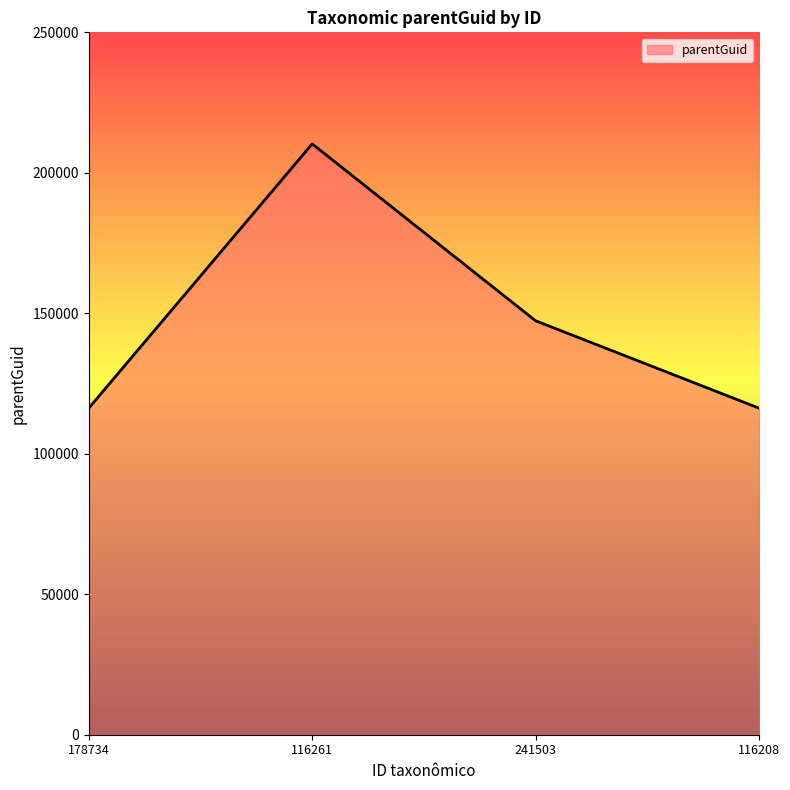

Count the values in the range 116235 to 210281.

4